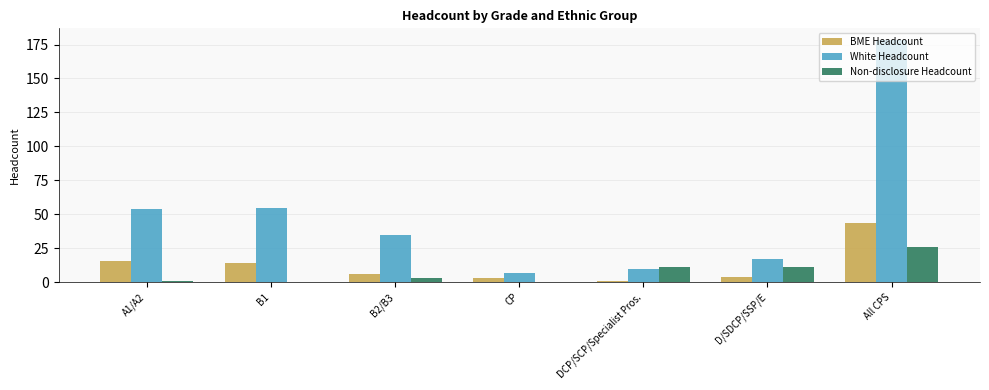

Which series changed the most between A1/A2 and DCP/SCP/Specialist Pros.?

White Headcount